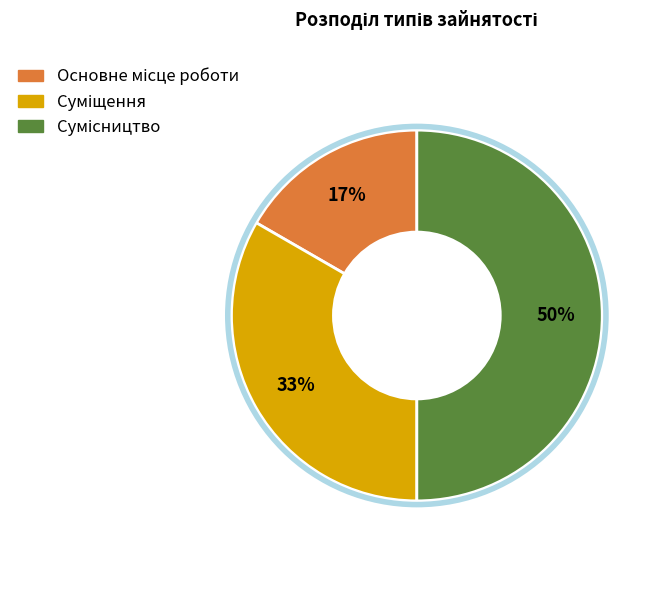

To the nearest percent, what is the difference between the largest and smallest slice percentages?

33%